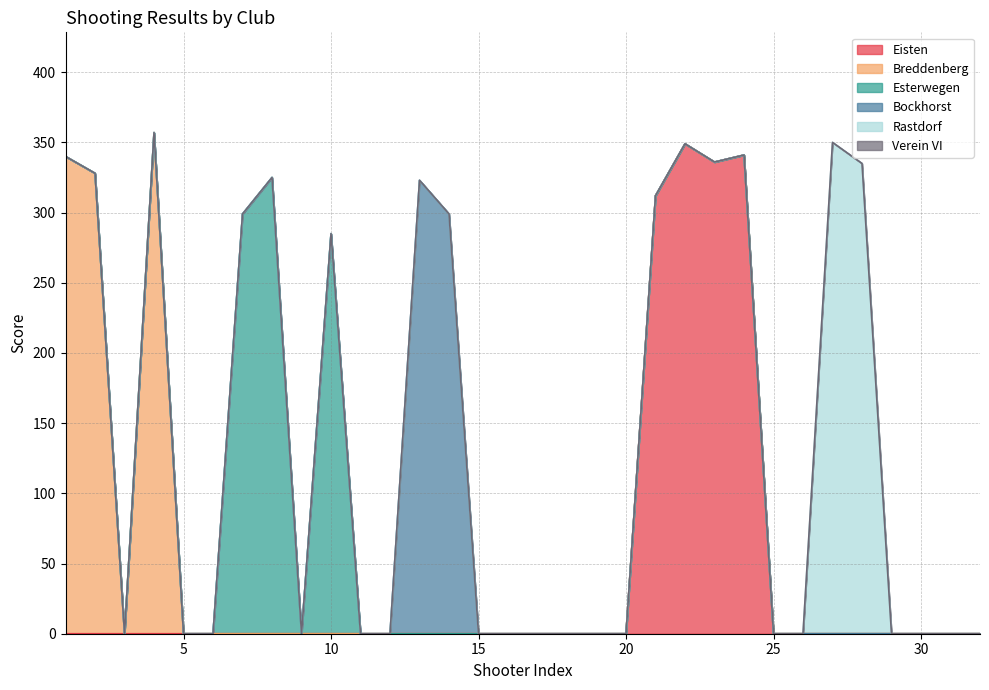

The Rastdorf series shows -182 at 31. True or false?

False